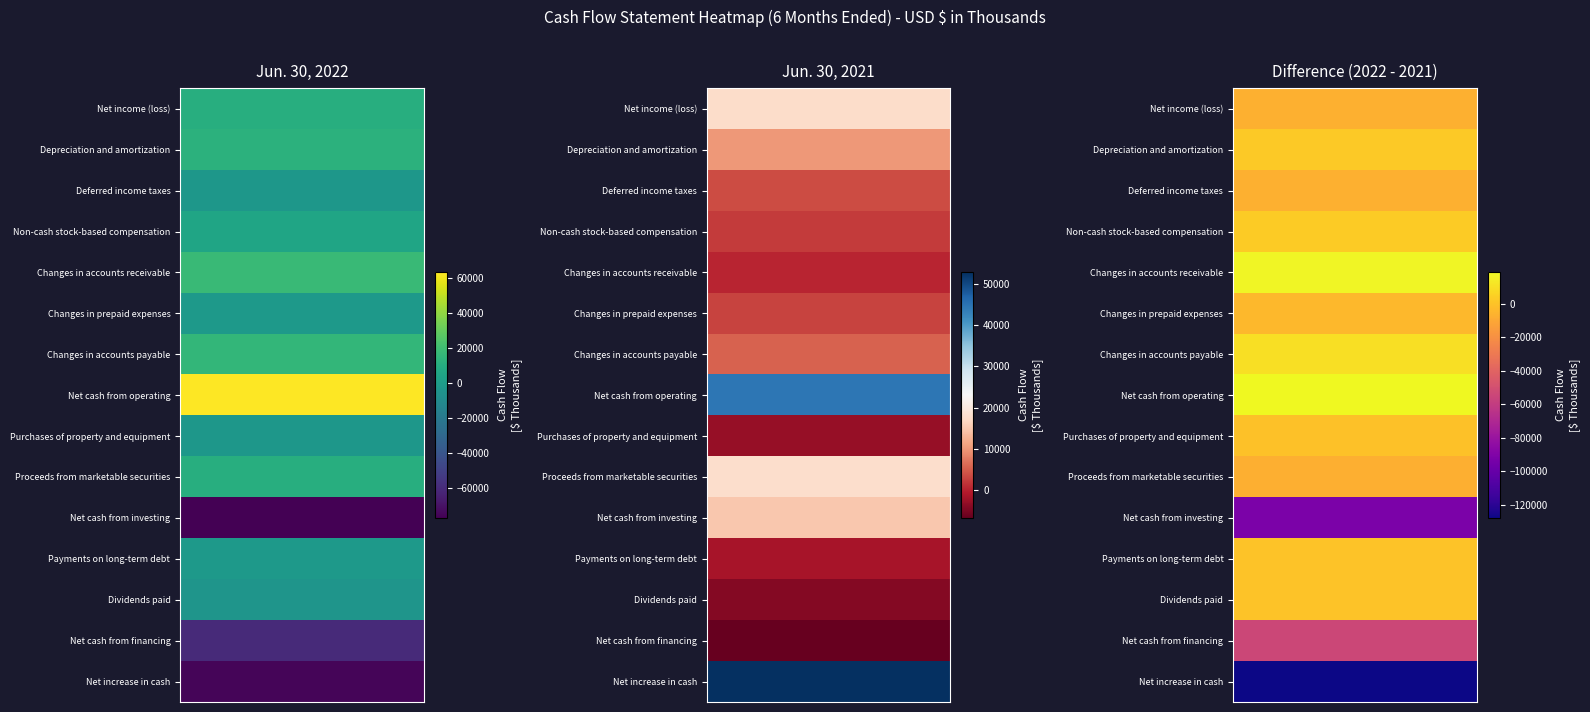

What is the difference between the maximum and minimum values in the Dividends paid series?

32